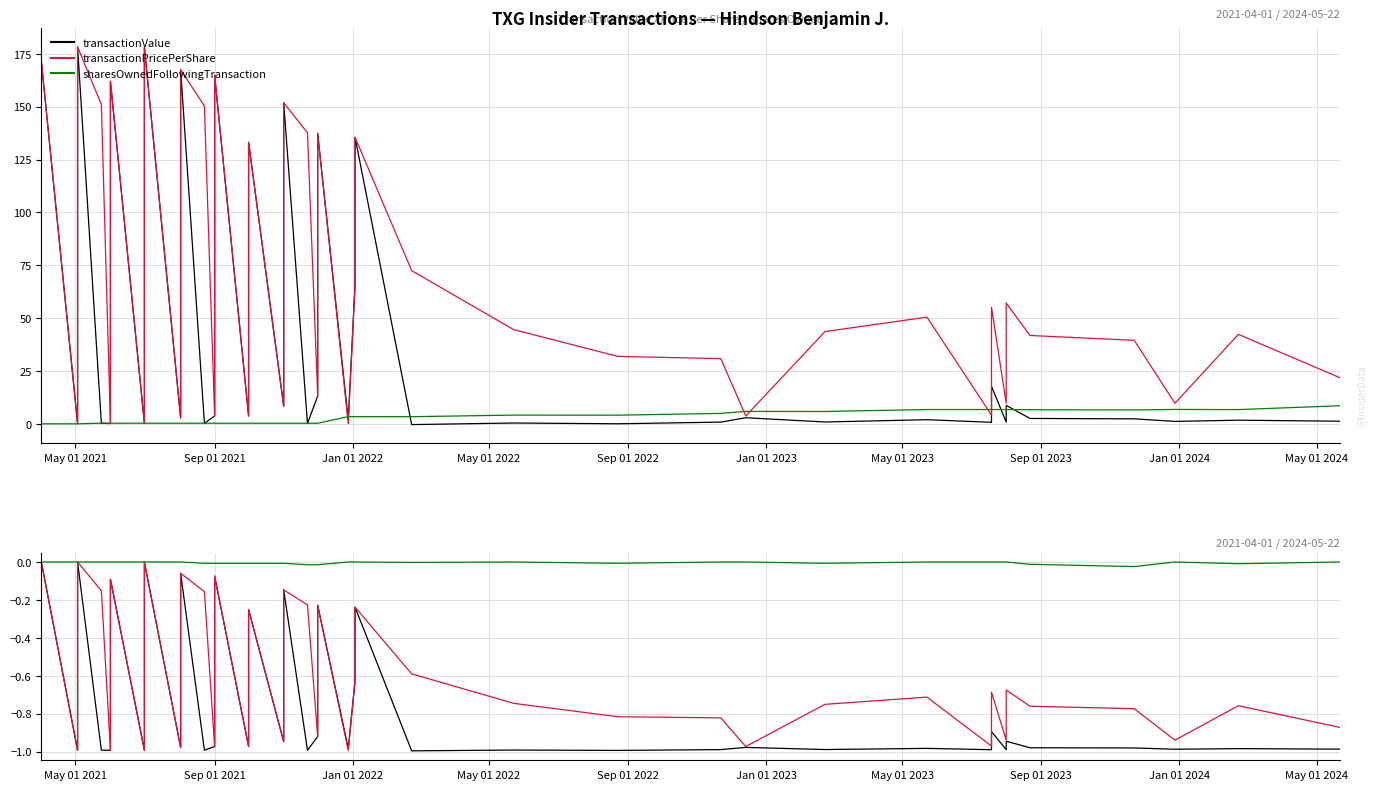

The transactionValue series shows -0.4 at 19. True or false?

False